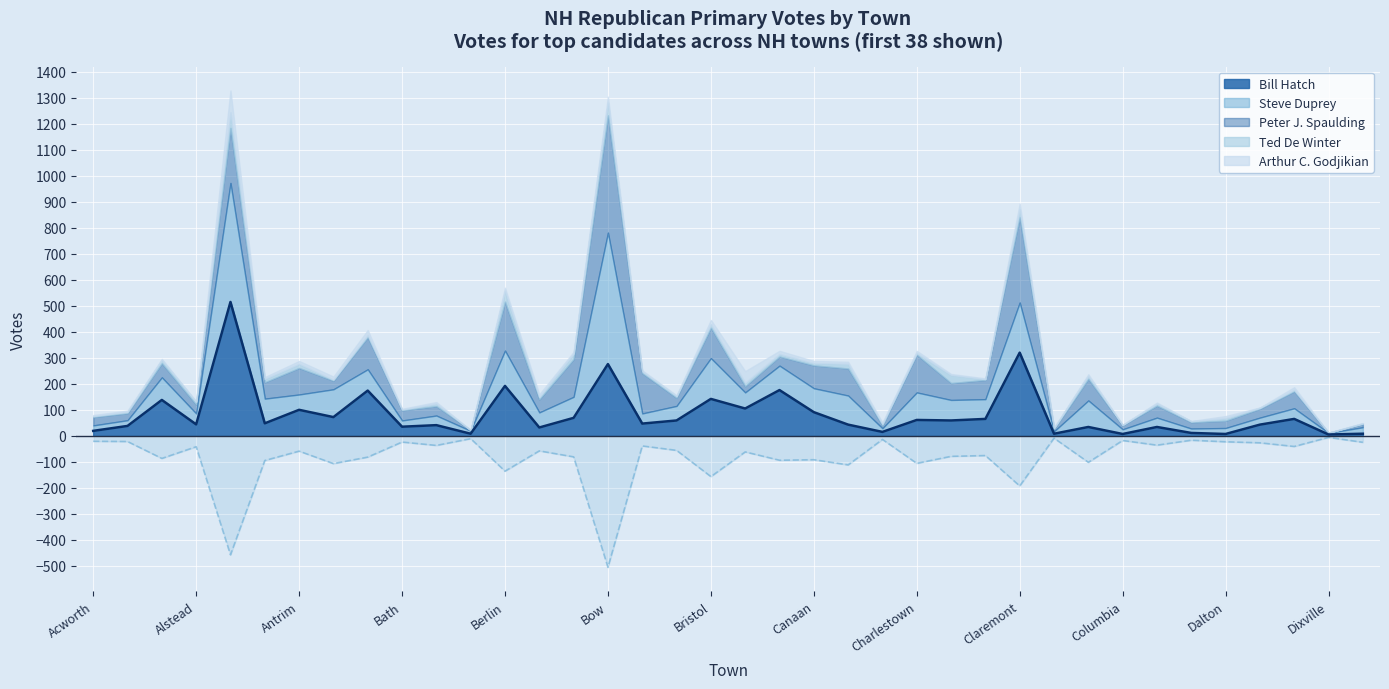

What is the highest value of the Bill Hatch series?

515